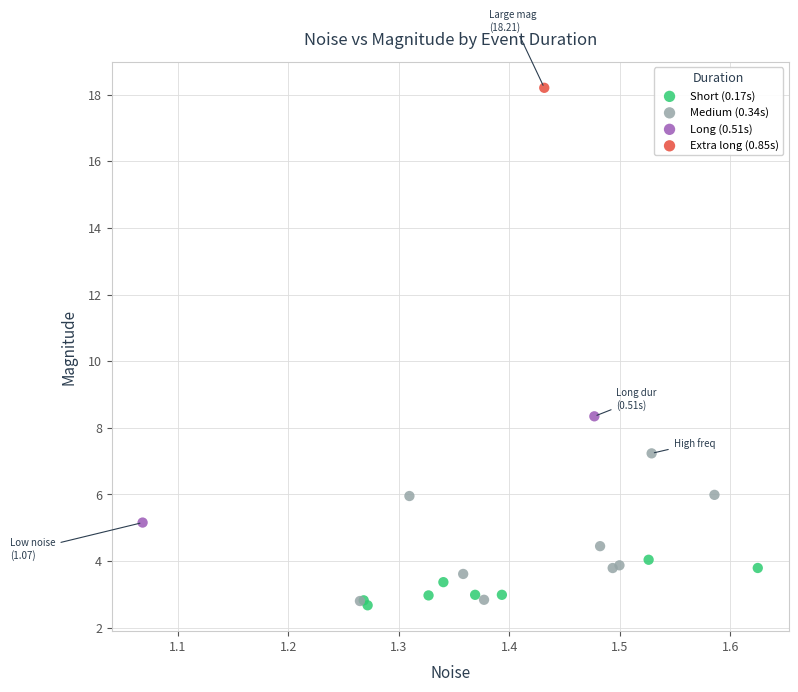

Which series reaches the maximum Y coordinate?

Extra long (0.85s)